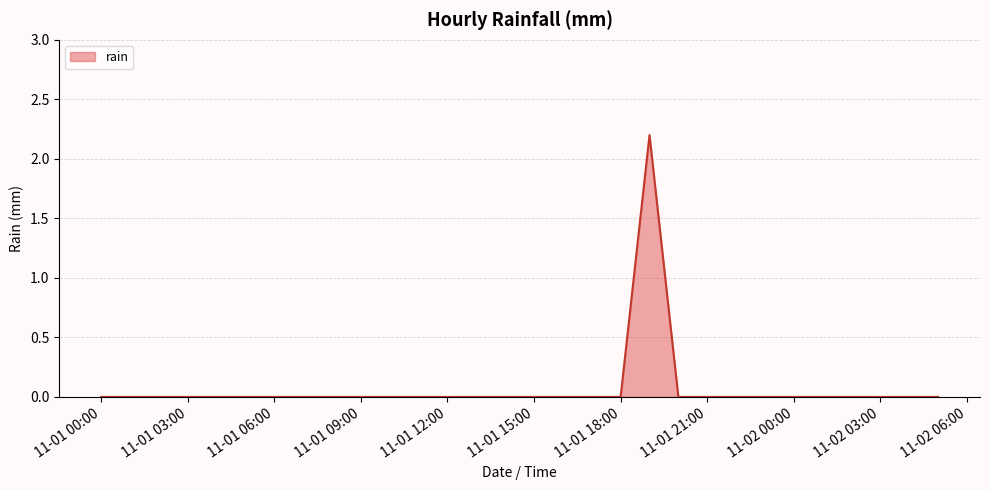

Does the chart have visible grid lines?

Yes